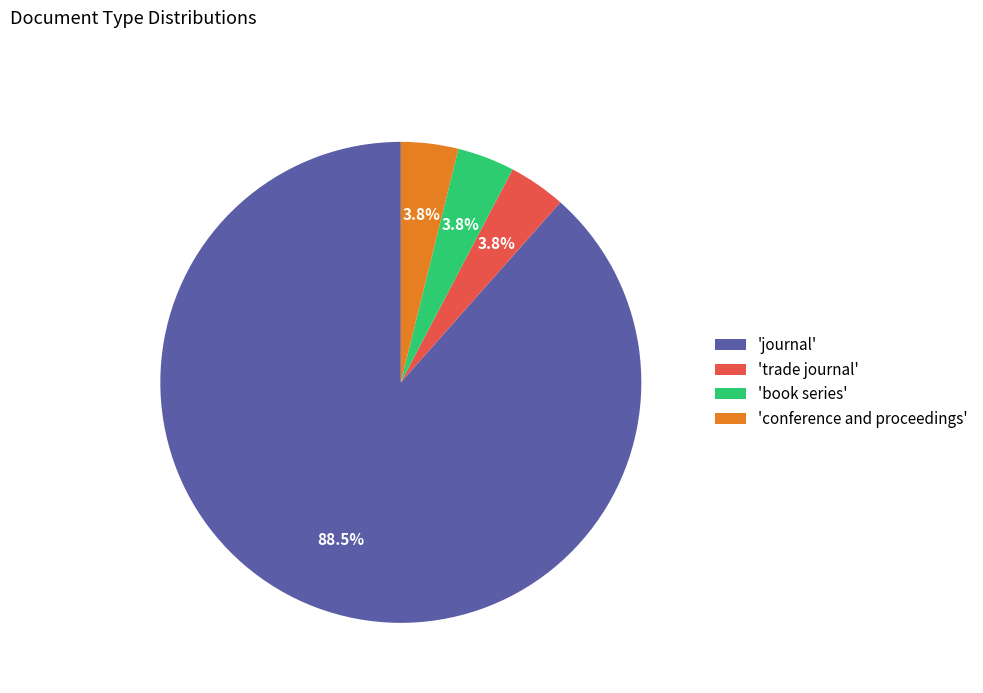

To the nearest percent, what is the difference between the largest and smallest slice percentages?

85%